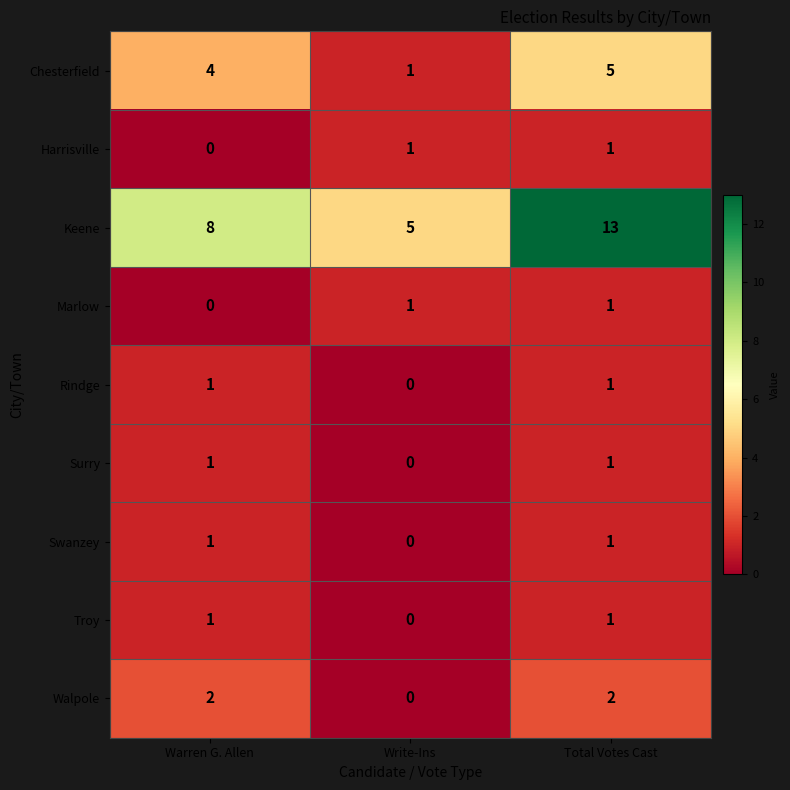

Which series has the largest total across all categories?

Keene